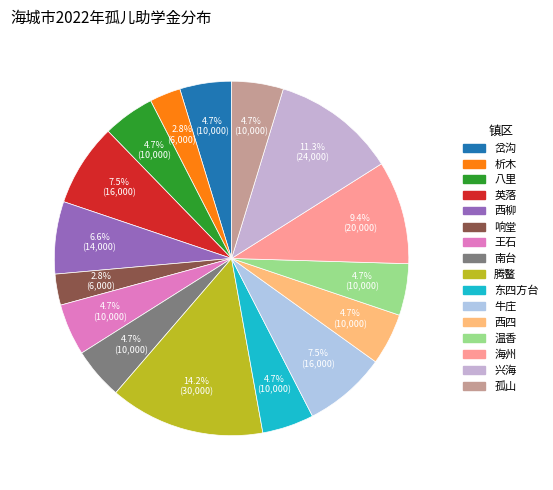

The 八里 slice represents 5% of the pie. True or false?

True